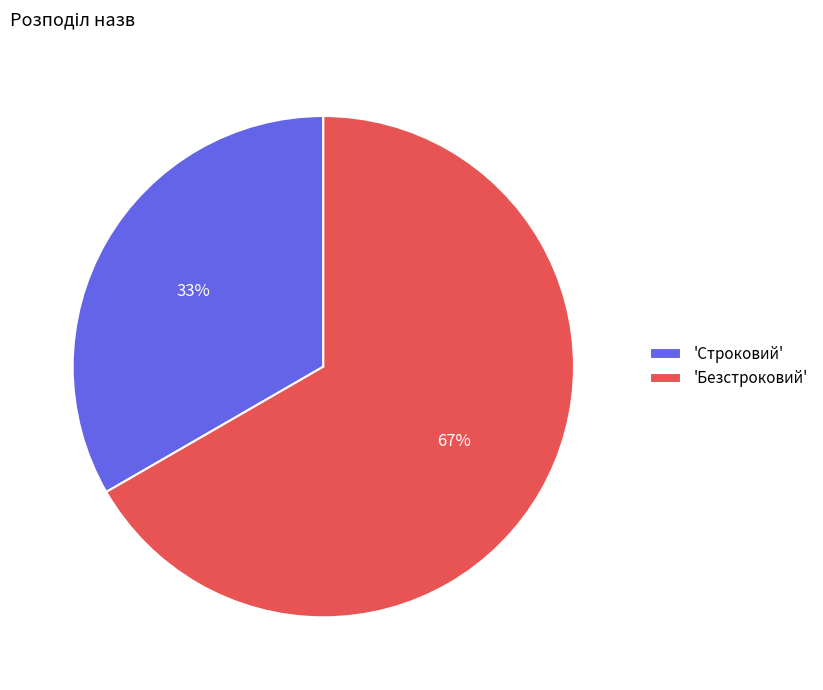

Do 'Безстроковий' and 'Строковий' together represent more than half of the pie?

Yes